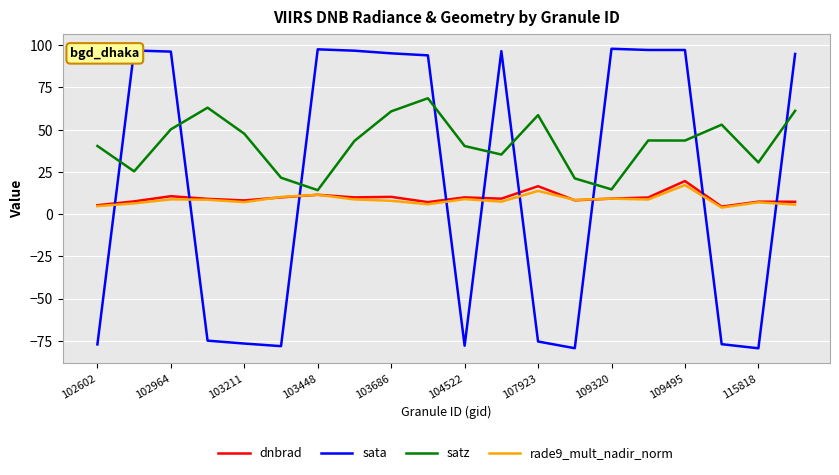

What is the highest value of the dnbrad series?

19.6